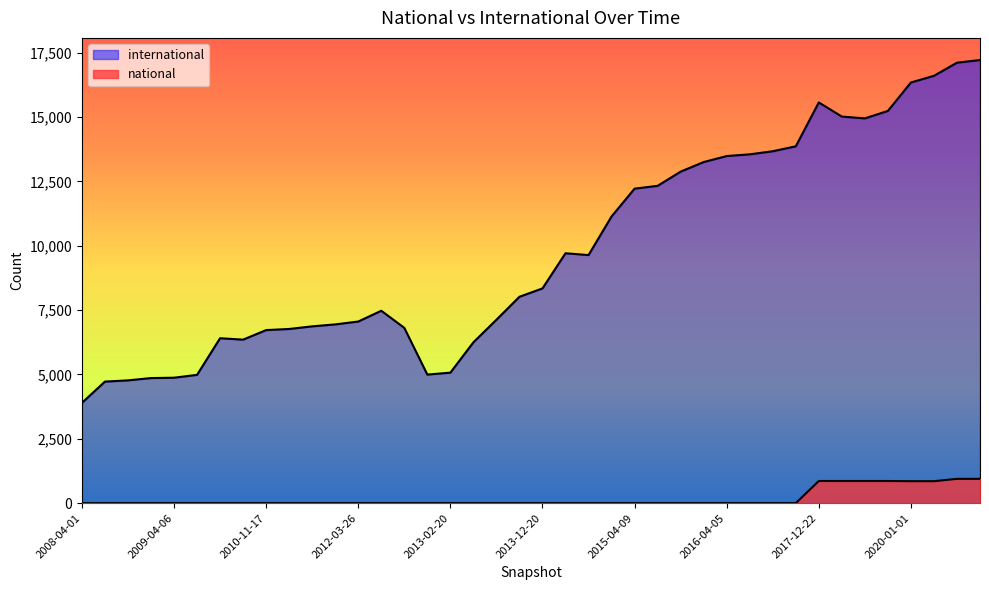

What is the sum of the international values at 2010-04-01 and 2016-10-07?

20077